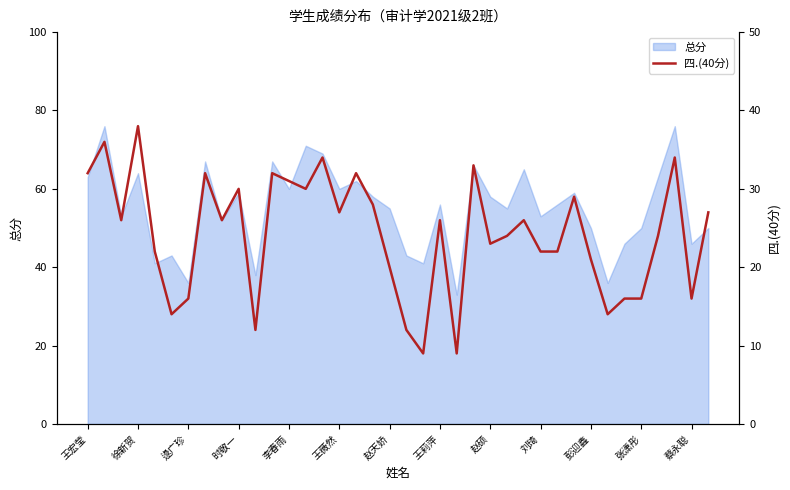

What is the label of the 16th point from the right?

22